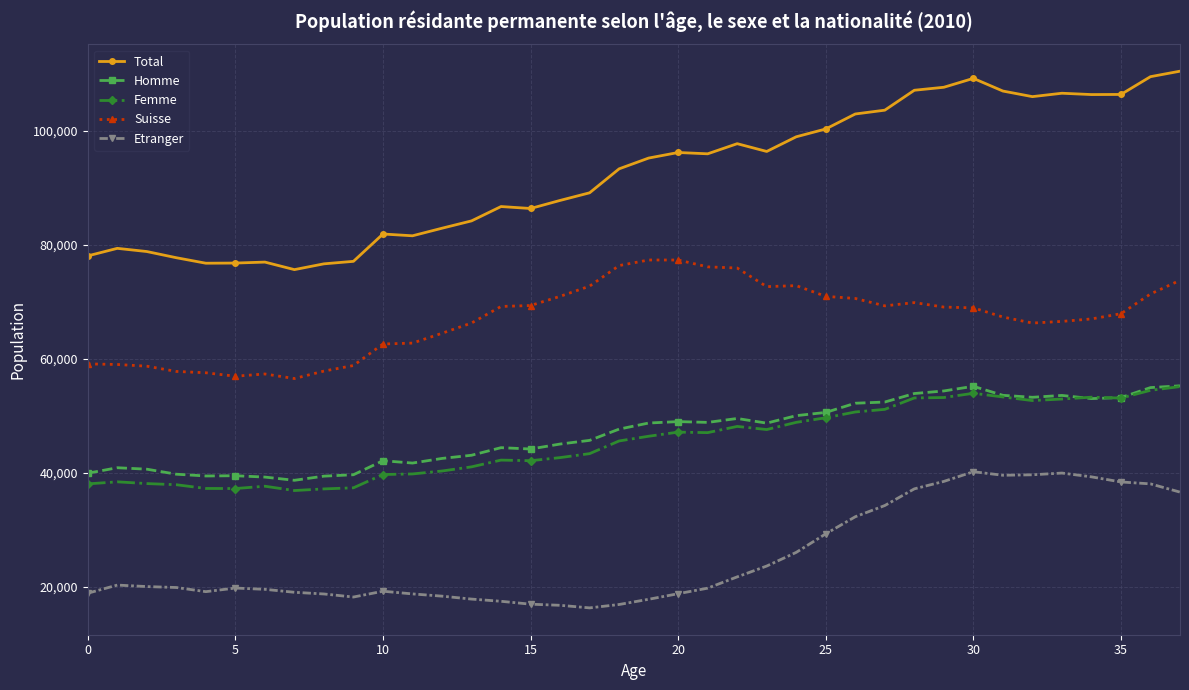

Which series has the widest spread of values?

Total